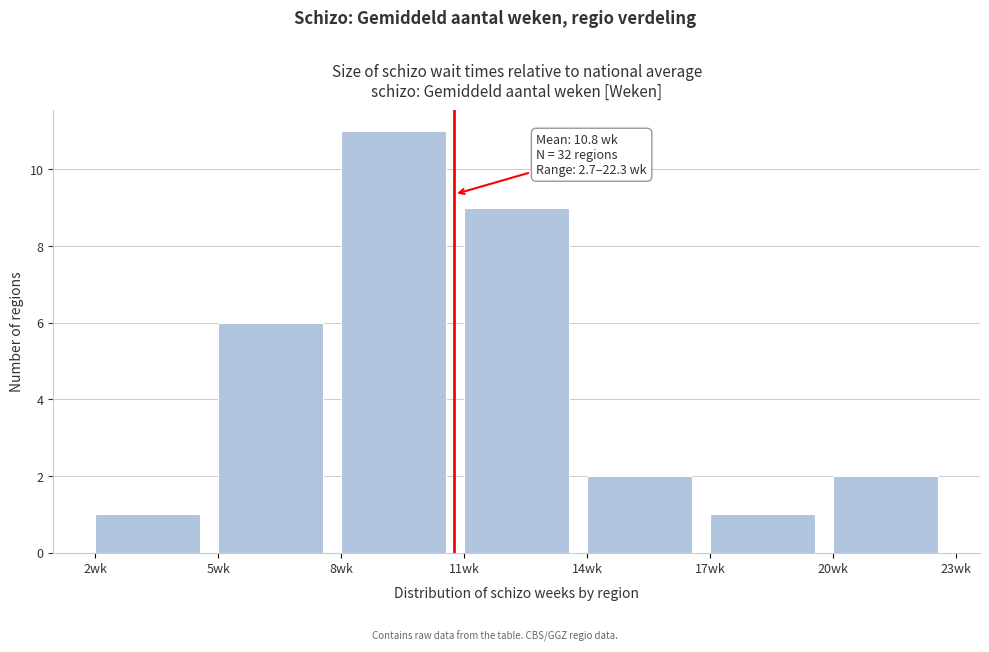

Over which range of the x-axis is the bar tallest?

8 to 11